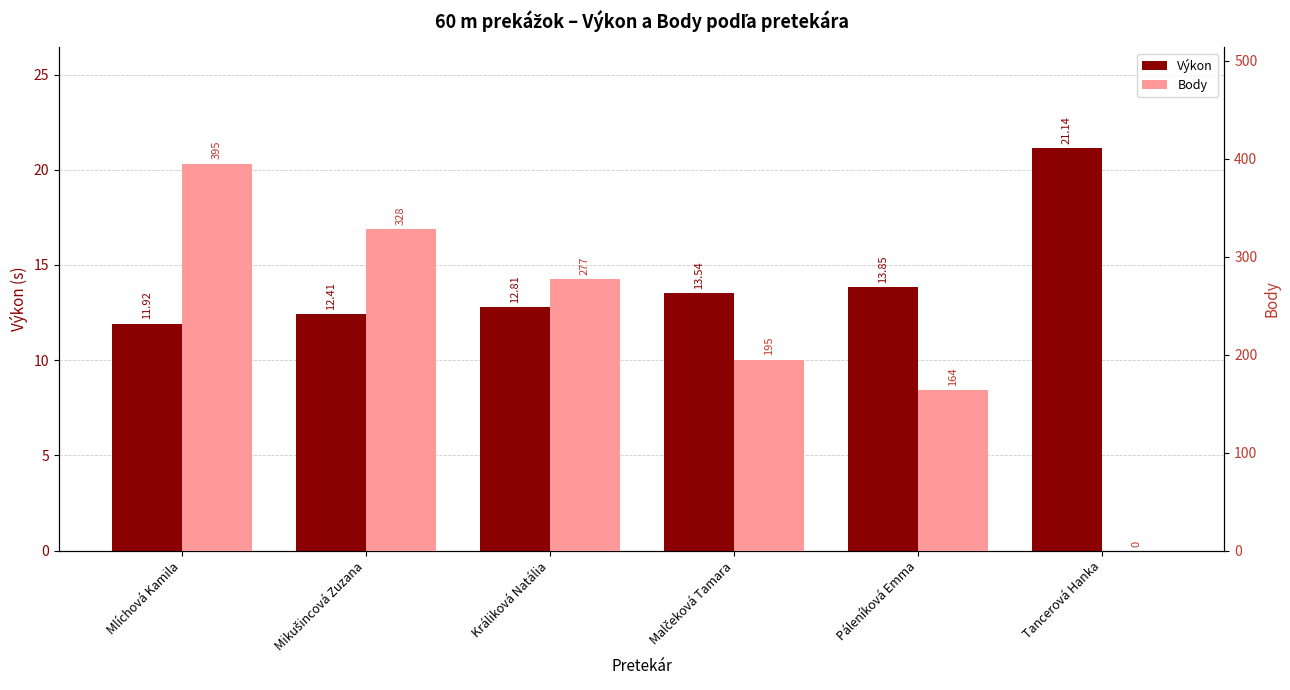

List the series in order of their peak value, lowest first.

Výkon, Body